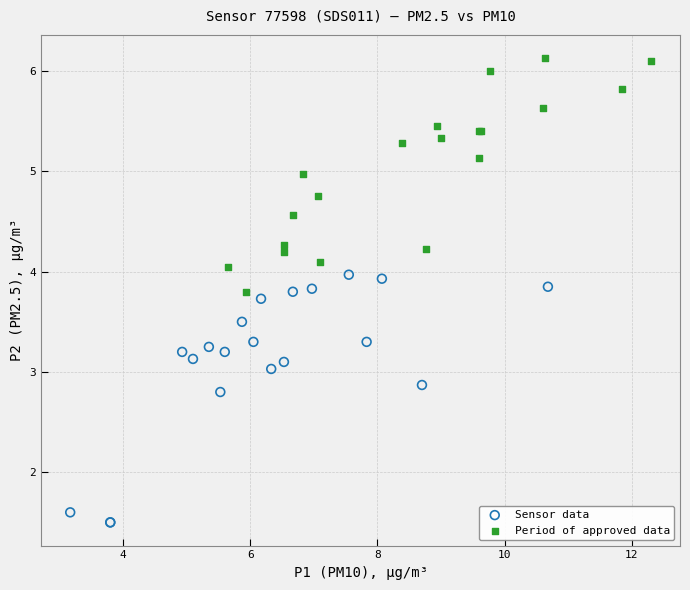

Which series contains the lowest Y value?

Sensor data